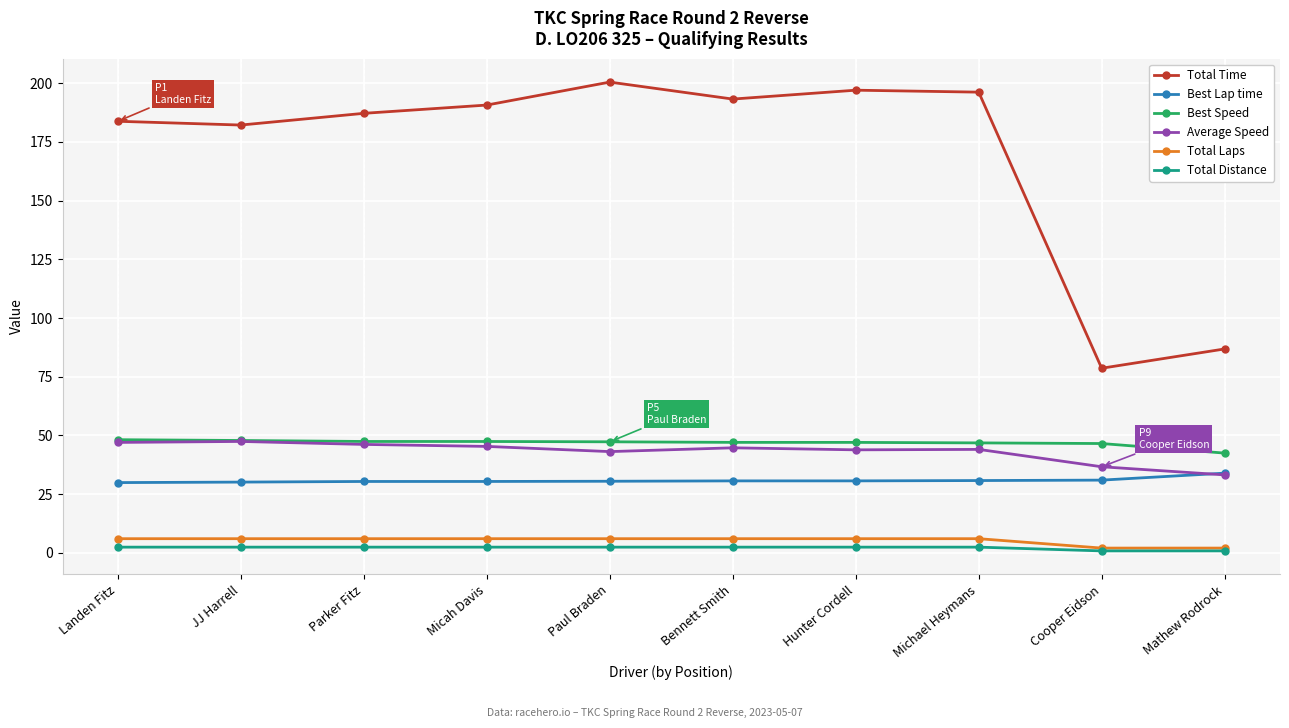

At Micah Davis, list the series in order from smallest to largest.

Total Distance, Total Laps, Best Lap time, Average Speed, Best Speed, Total Time